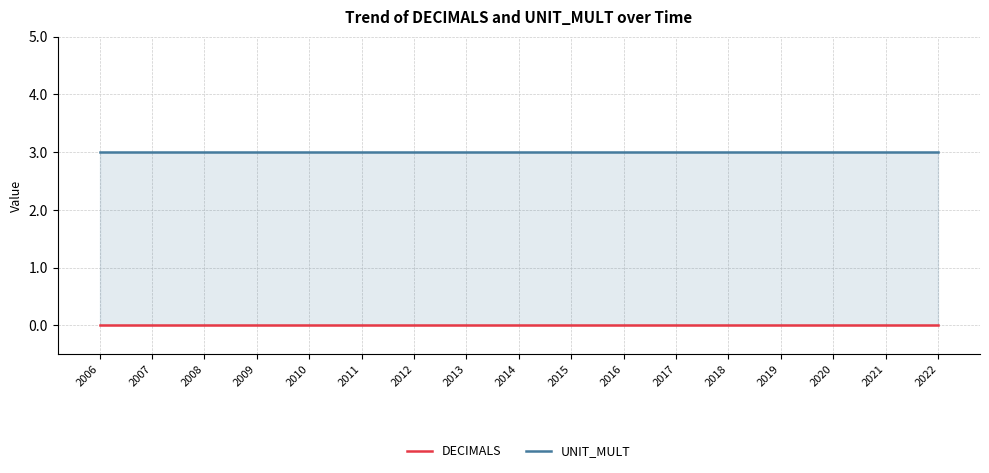

Rank the series at 2016 from lowest to highest value.

DECIMALS, UNIT_MULT